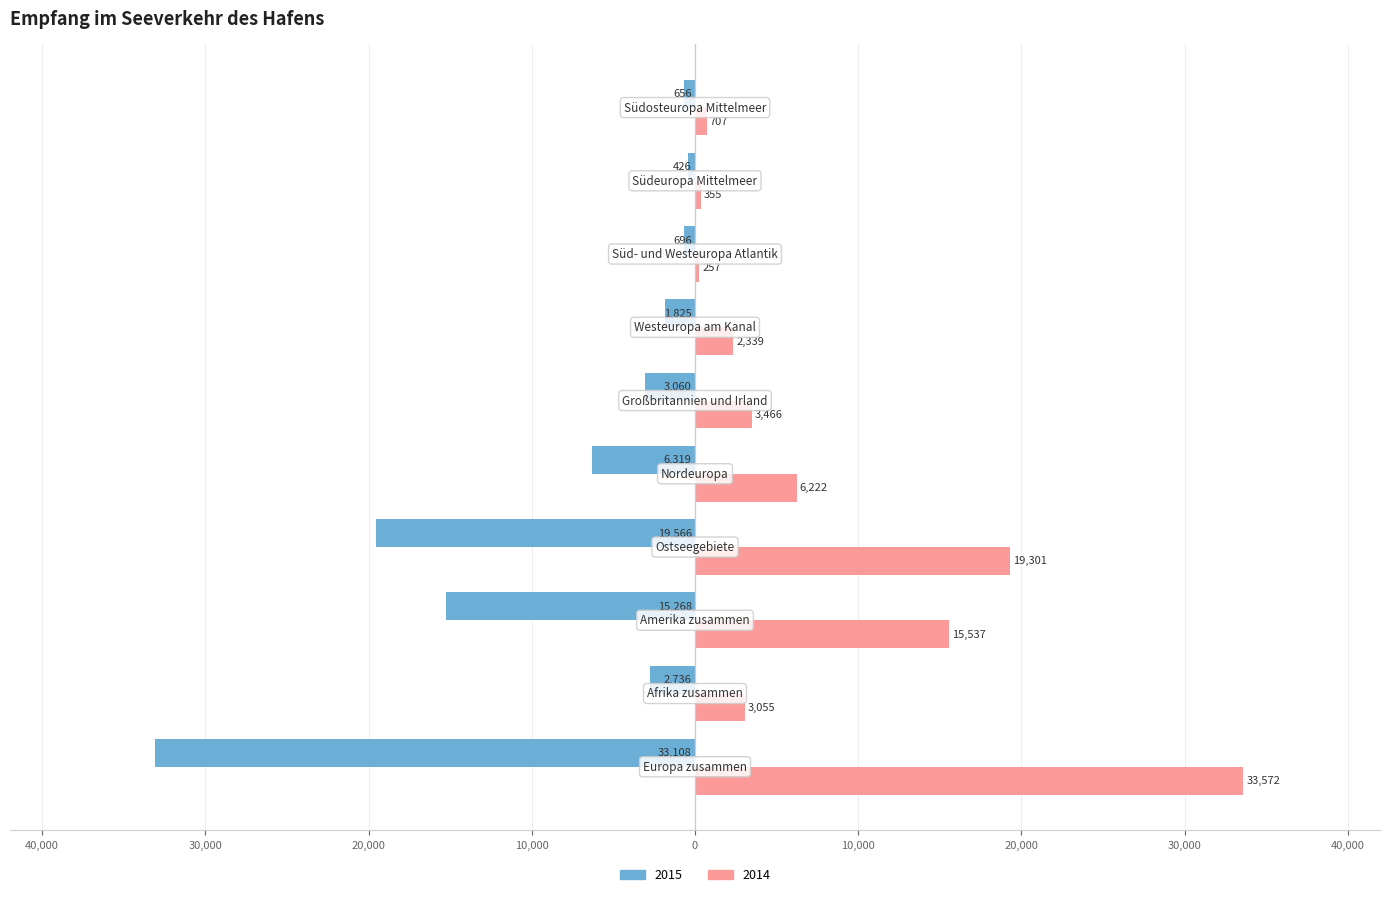

What are all the series names shown in the legend?

2015, 2014